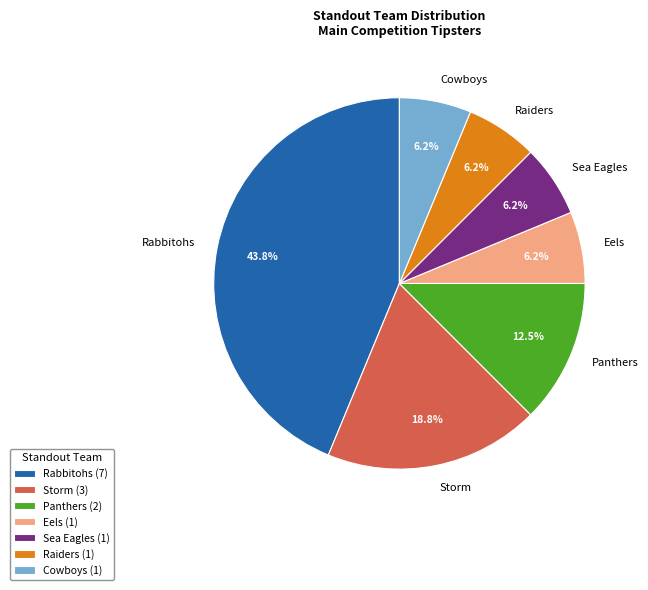

How many segments does this pie chart have?

7